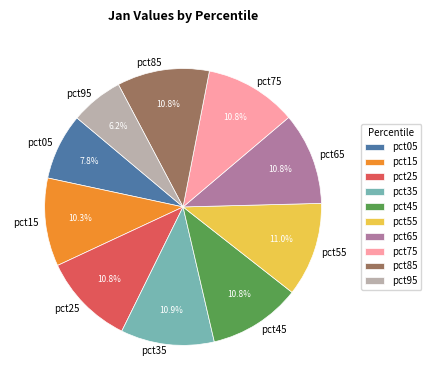

How many slices are in this pie chart?

10